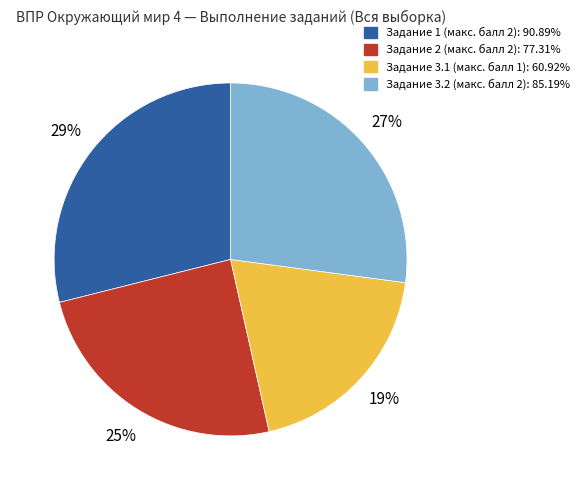

How many segments does this pie chart have?

4